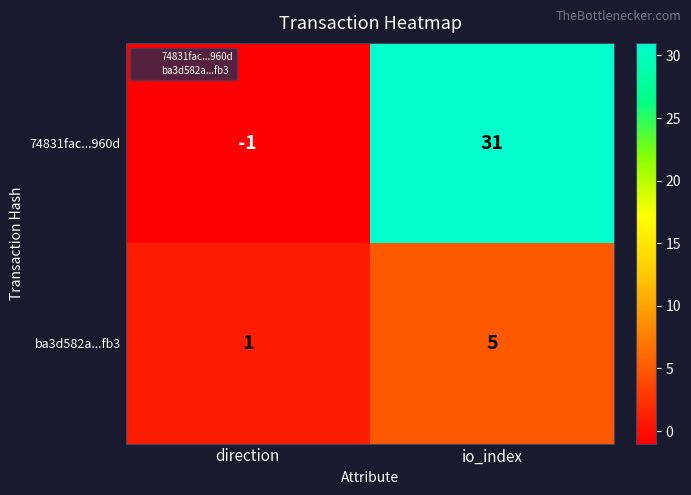

What is the approximate value of 74831fac...960d at io_index, to the nearest 10?

30